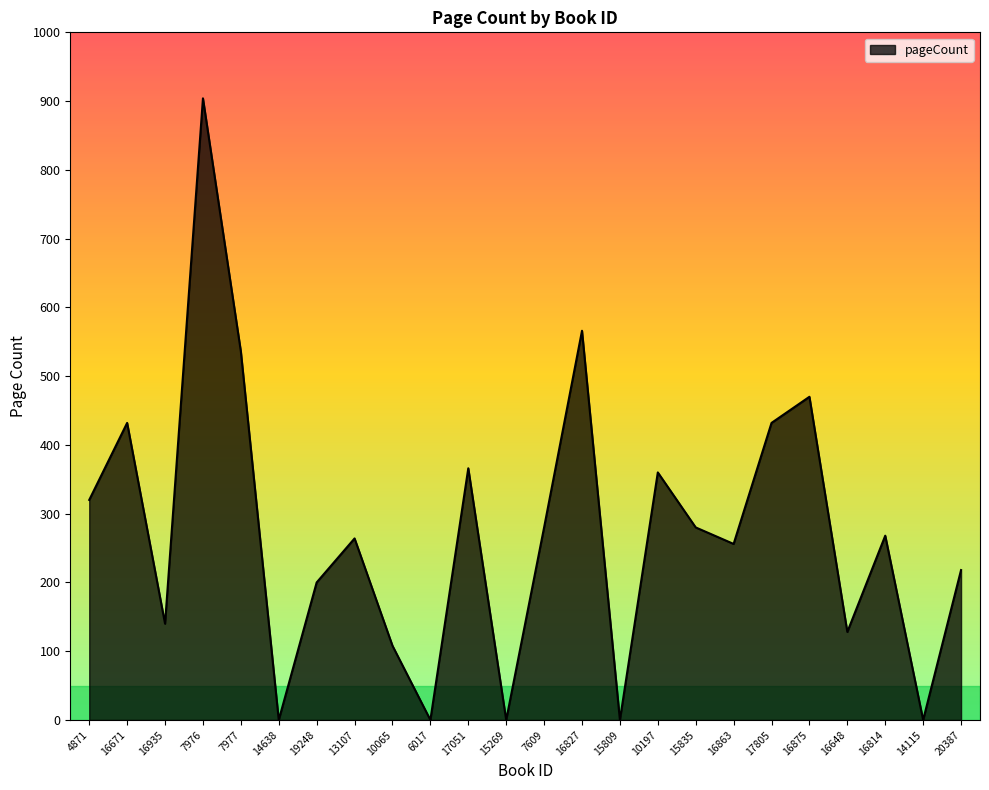

The value at 14638 is 0. True or false?

True